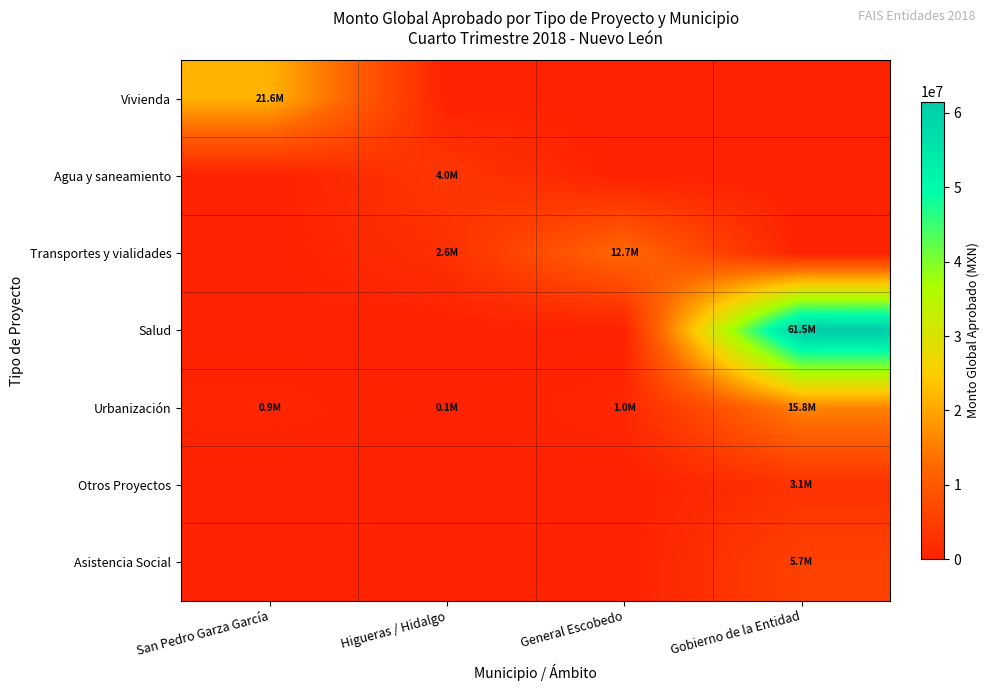

List the series in order of their peak value, lowest first.

Otros Proyectos, Agua y saneamiento, Asistencia Social, Transportes y vialidades, Urbanización, Vivienda, Salud